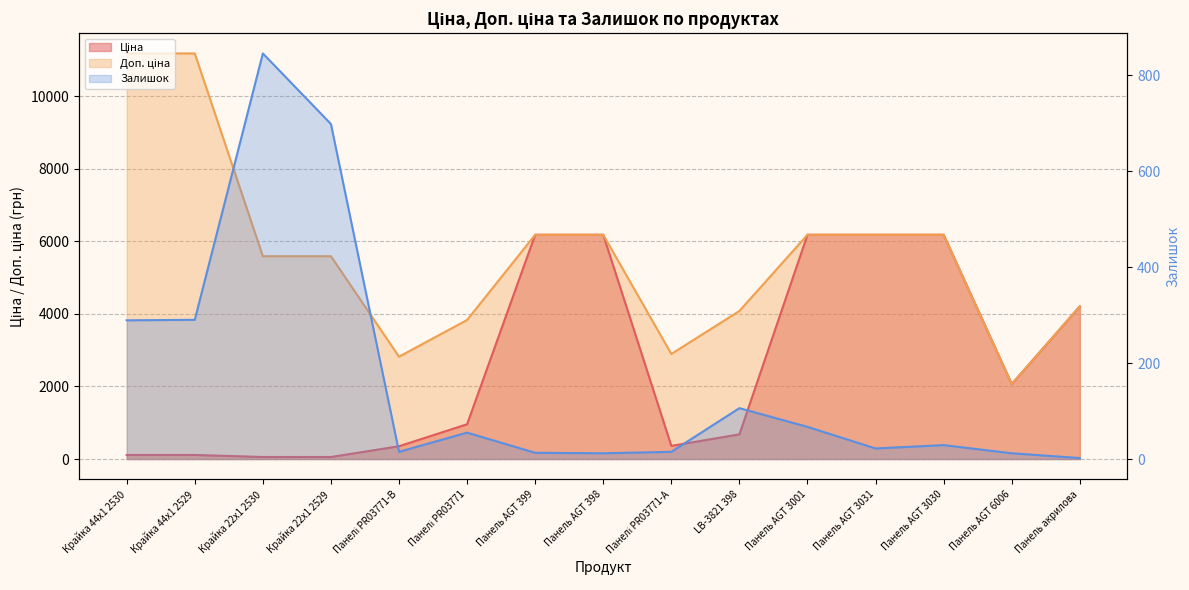

Between Панель AGT 3031 and Панелі PR03771, which is larger?

Панель AGT 3031